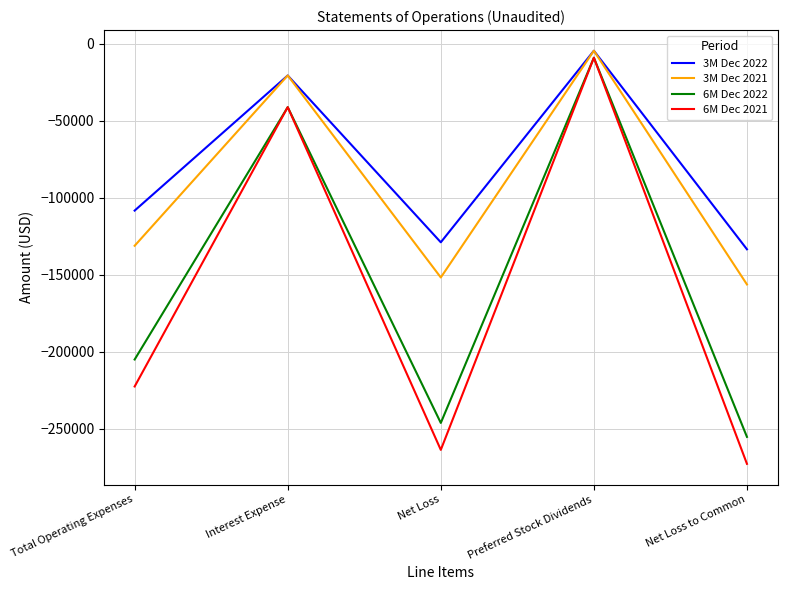

What is the minimum value for 6M Dec 2021?

-272860